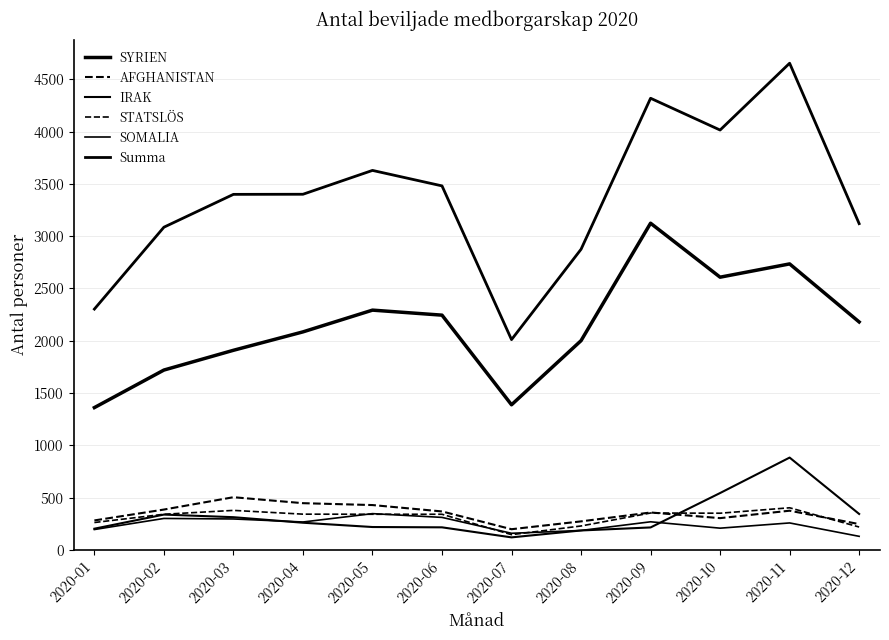

At which label does AFGHANISTAN reach its peak?

2020-03